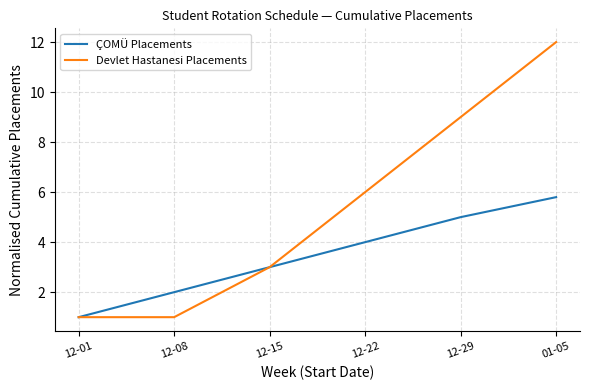

What is the difference between the highest and lowest values at 12-29?

4.0